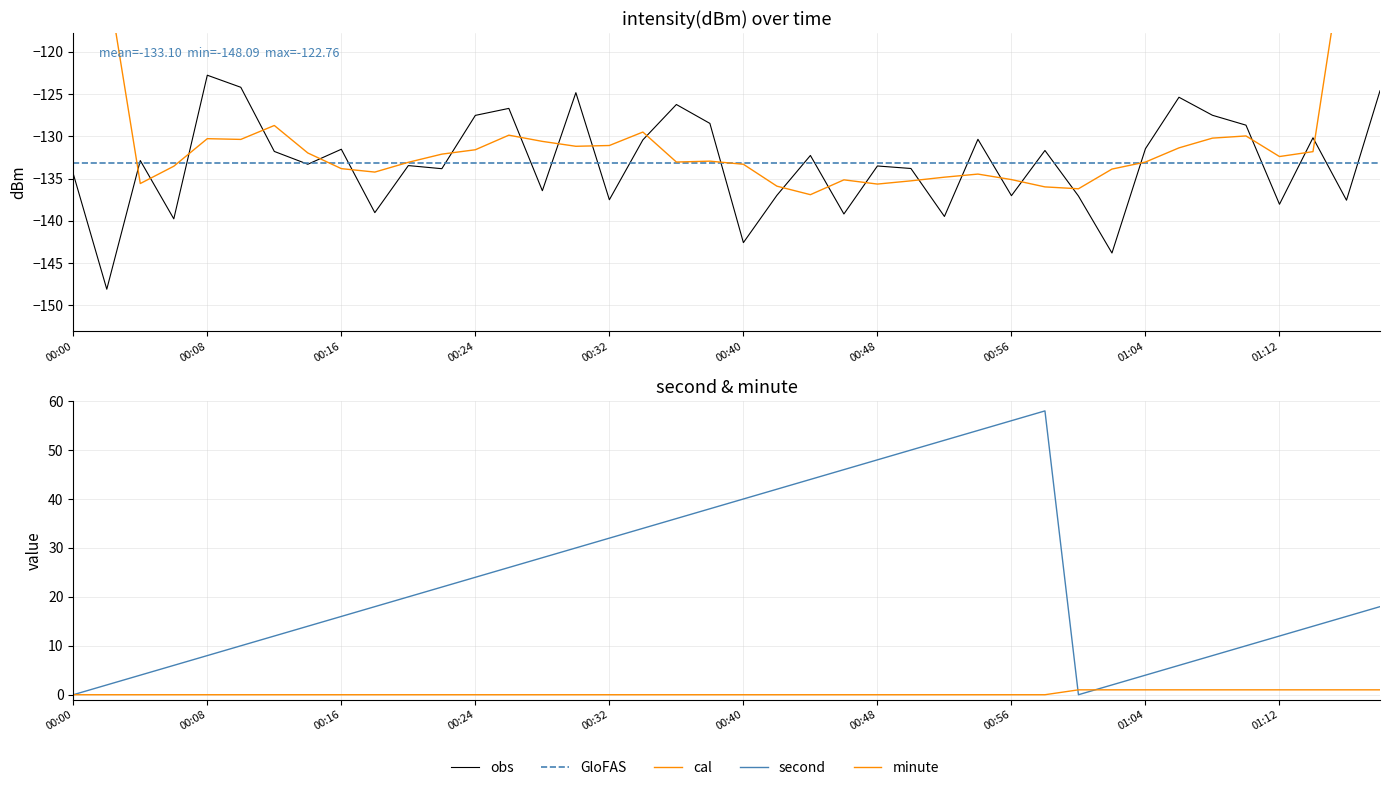

Which series has the largest total across all categories?

second